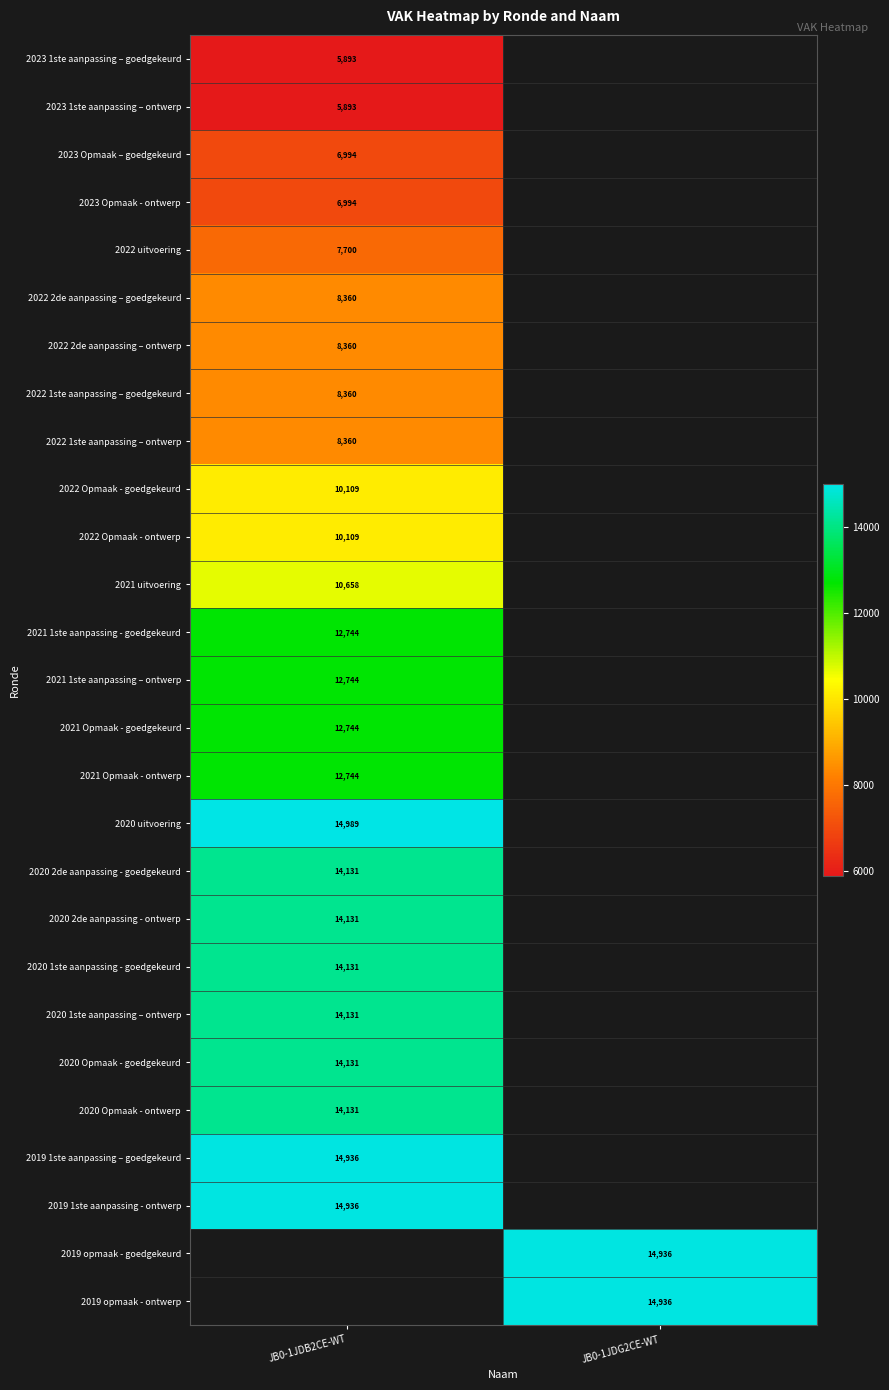

Is the value of 2022 Opmaak - goedgekeurd at JB0-1JDB2CE-WT greater than the value of 2021 uitvoering at JB0-1JDB2CE-WT?

No